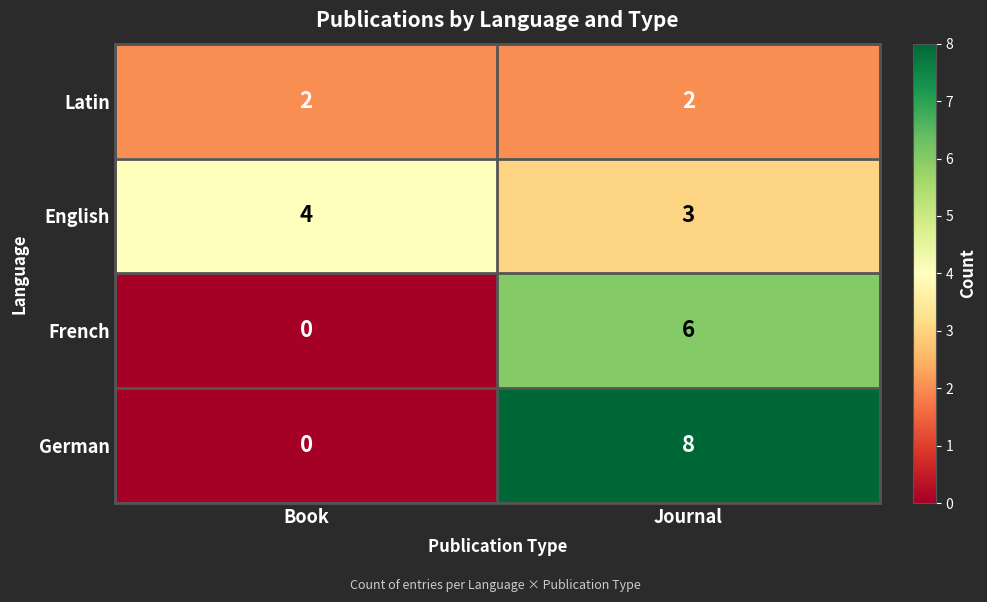

Which series has the largest total across all categories?

German